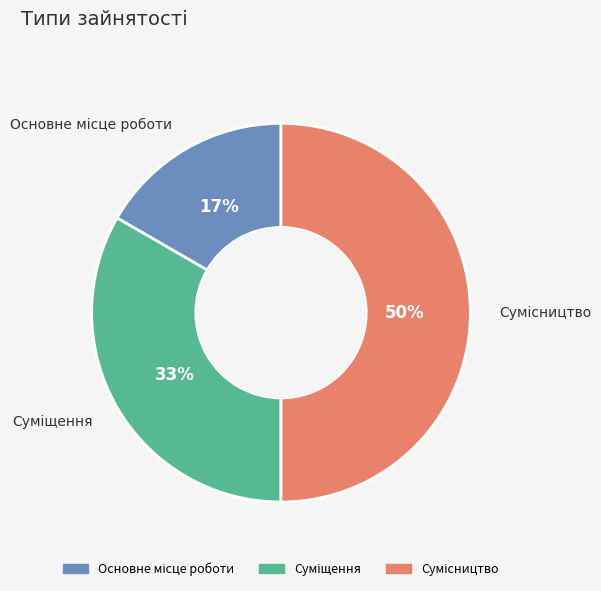

To the nearest percent, what is the difference between the largest and smallest slice percentages?

33%